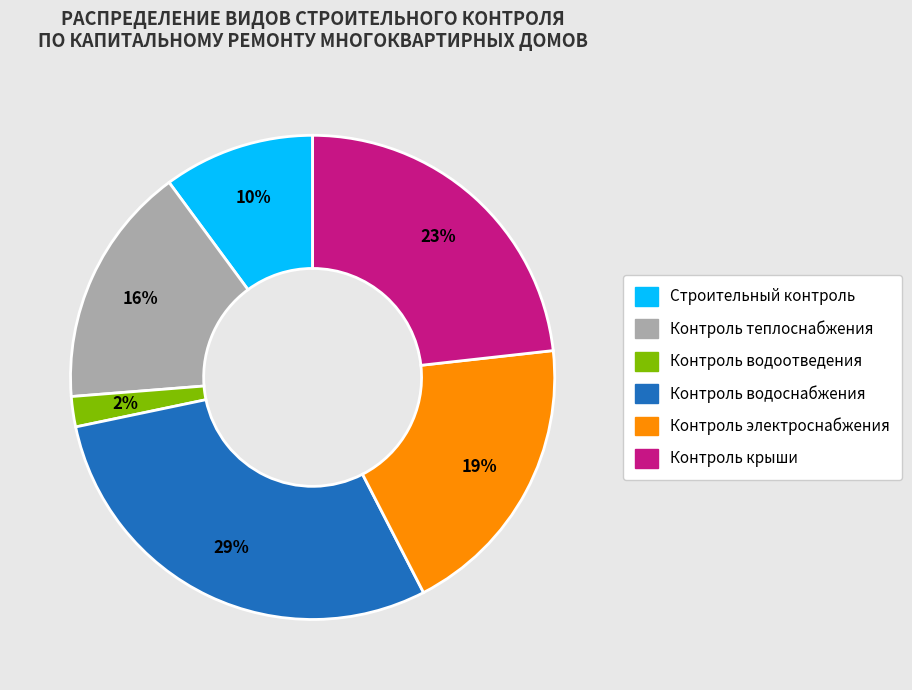

To the nearest percent, what is the average slice percentage?

17%